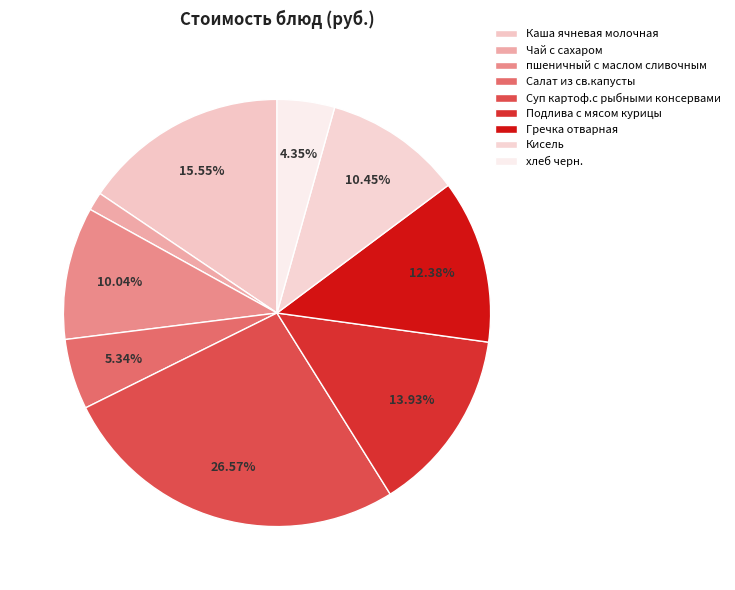

Is it true that Кисель is 10% of the pie?

True